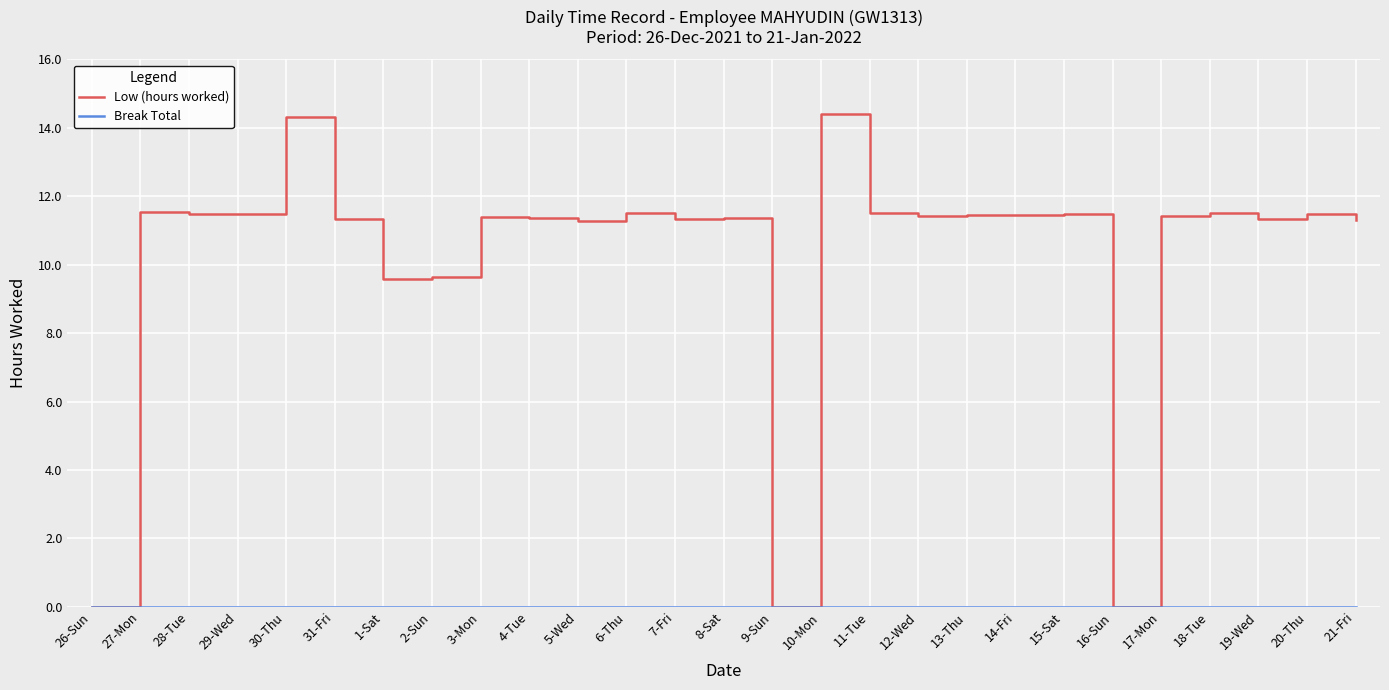

What position from the left is 8-Sat?

14